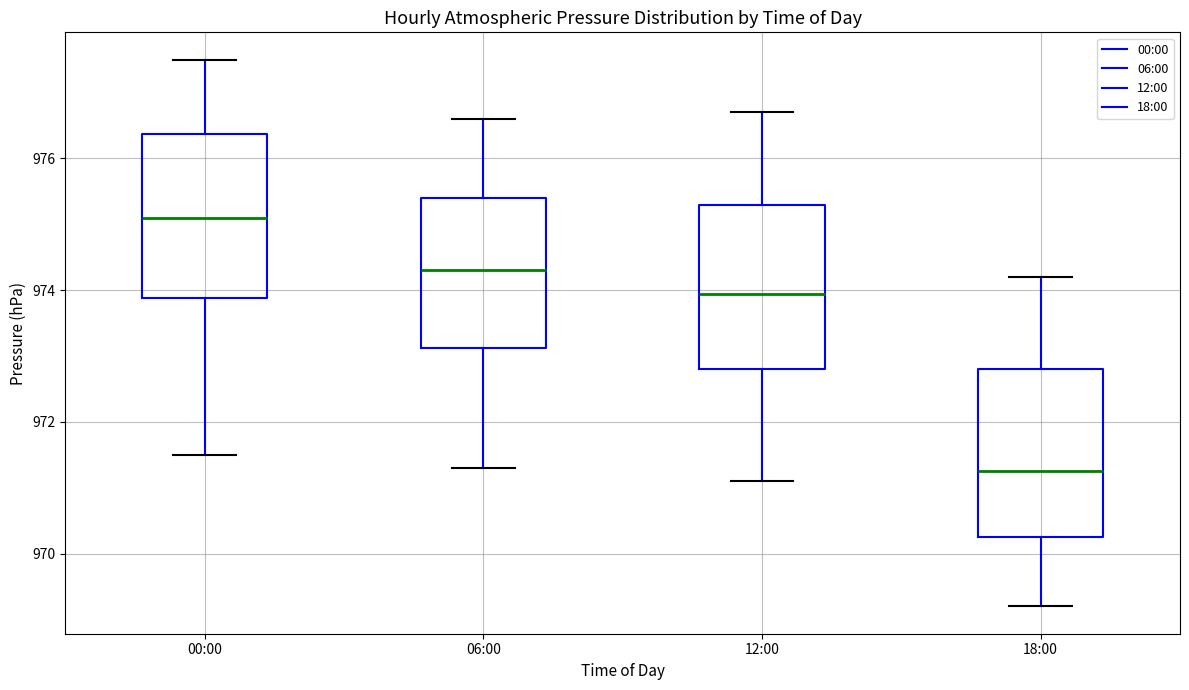

Which box's median line is the highest?

00:00